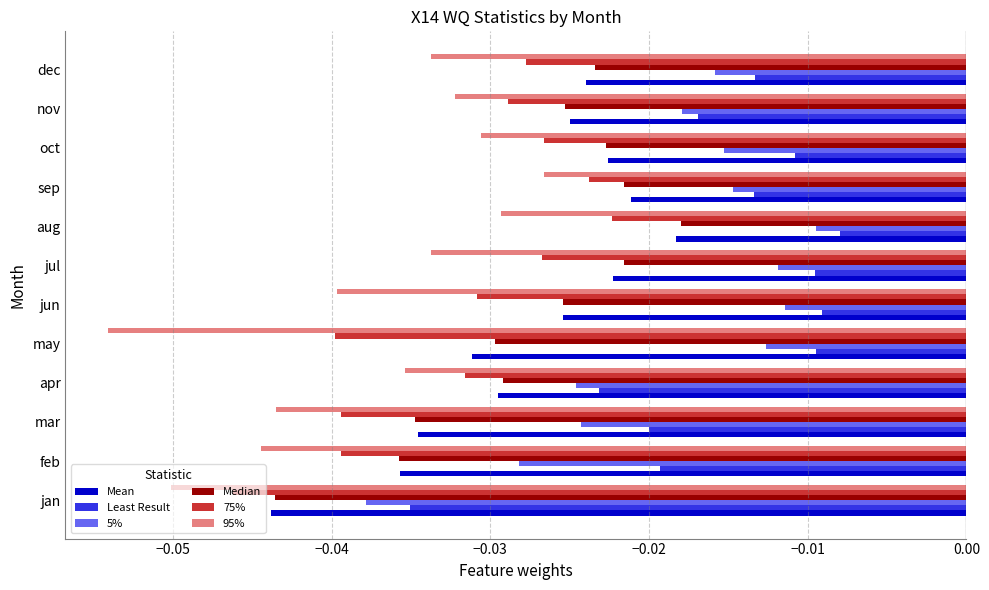

Between jan and feb, which series saw the biggest shift?

Least Result